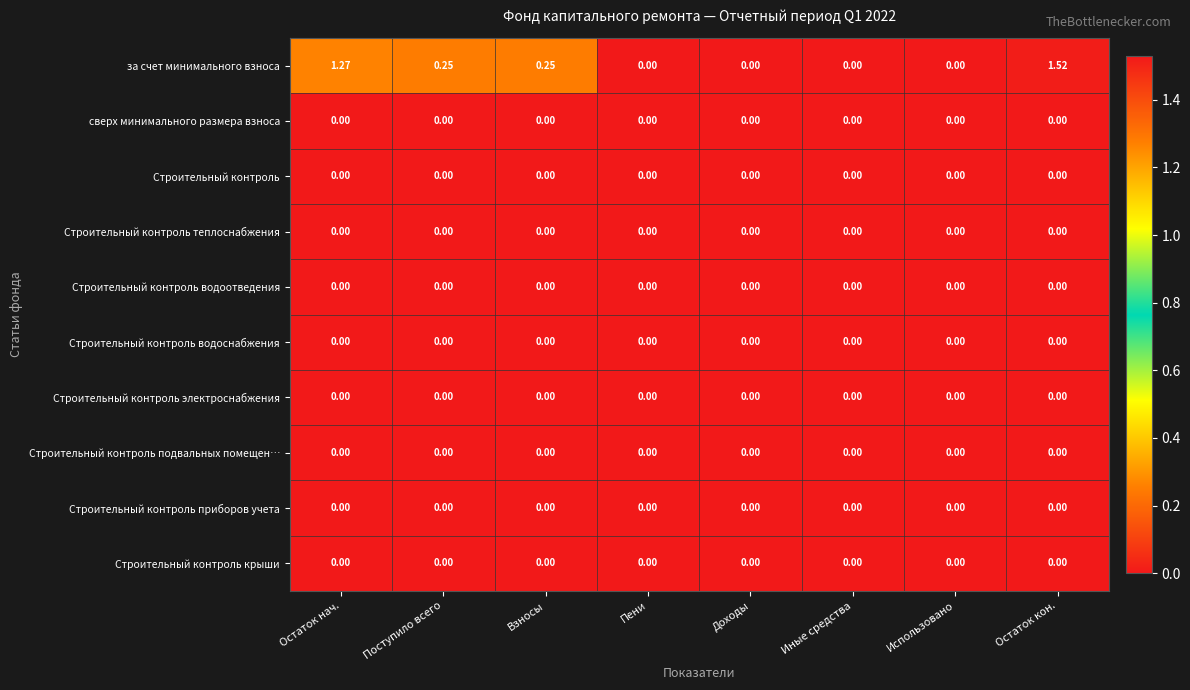

Which series has the largest total across all categories?

за счет минимального взноса